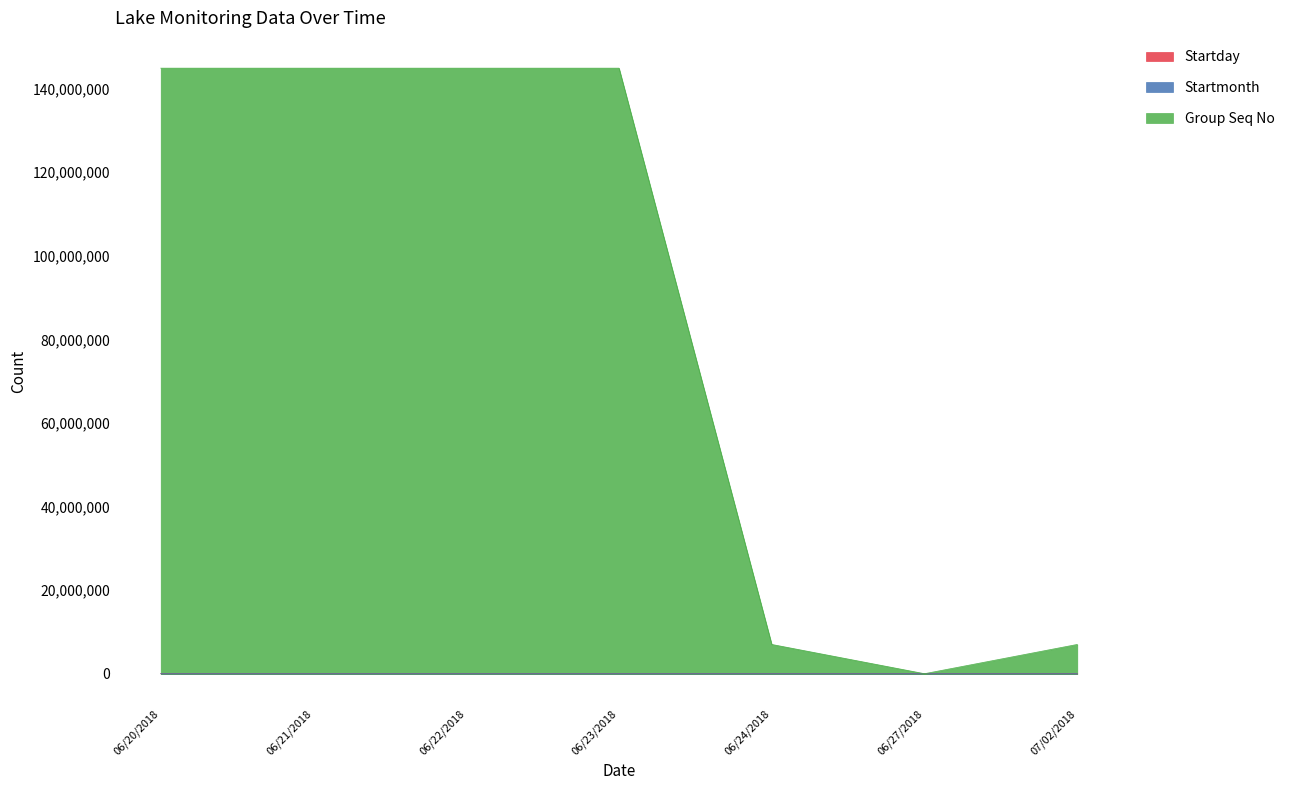

Which category has the lowest value across all series?

07/02/2018